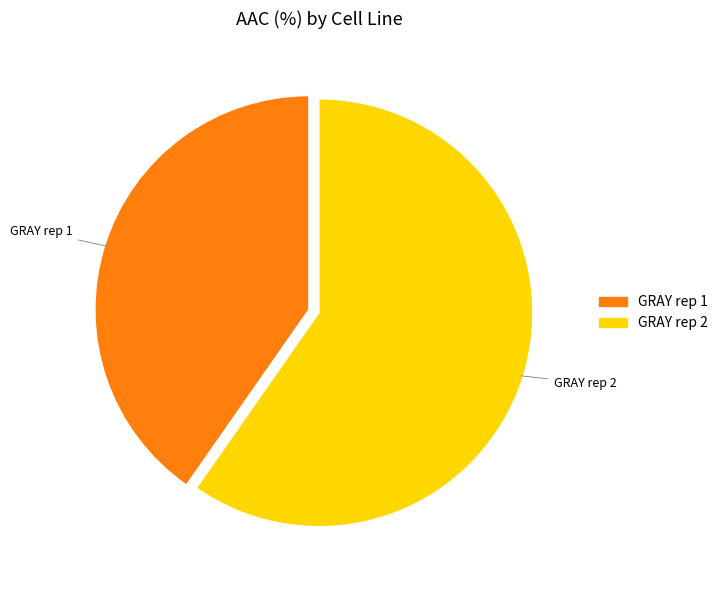

Which category has the smallest portion of the pie?

GRAY rep 1